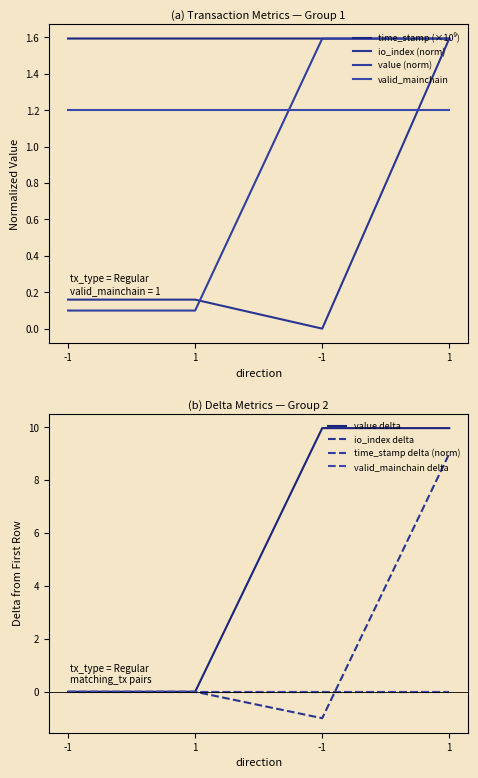

True or false: time_stamp has more than 2 points higher than both neighbors.

False